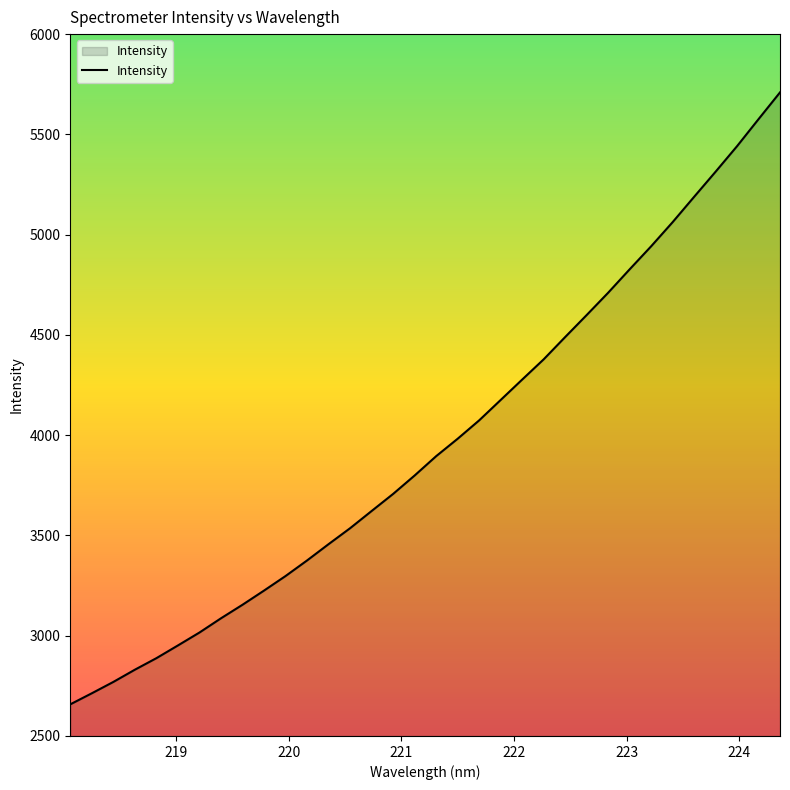

What is the minimum value shown in the chart?

2657.7